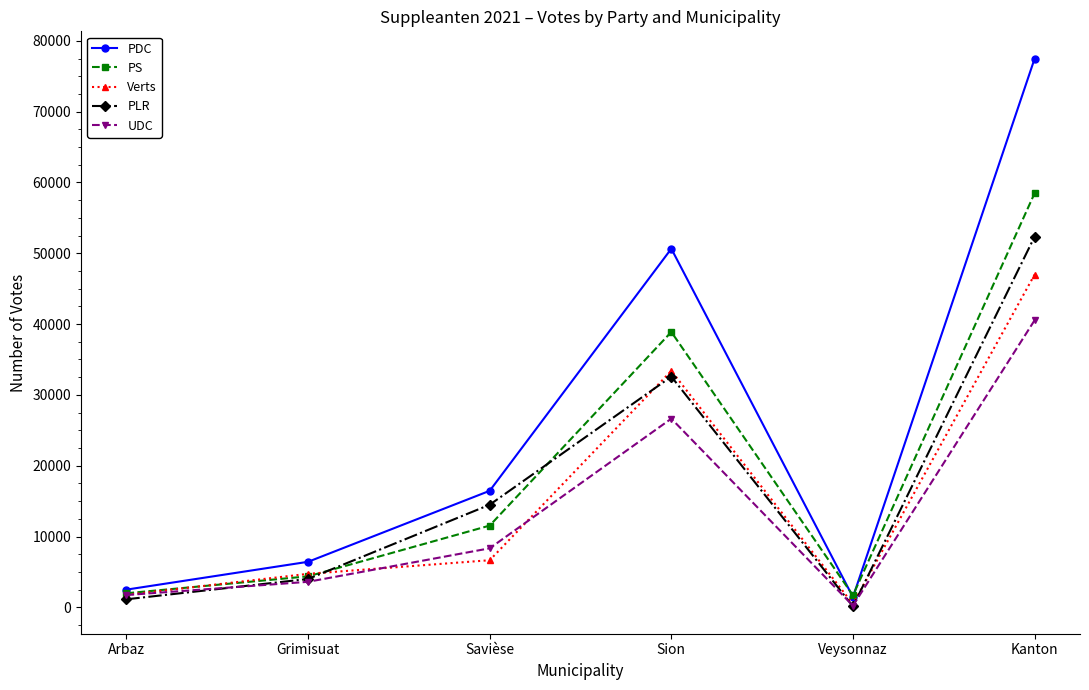

How many data points in PDC are less than 16454?

3